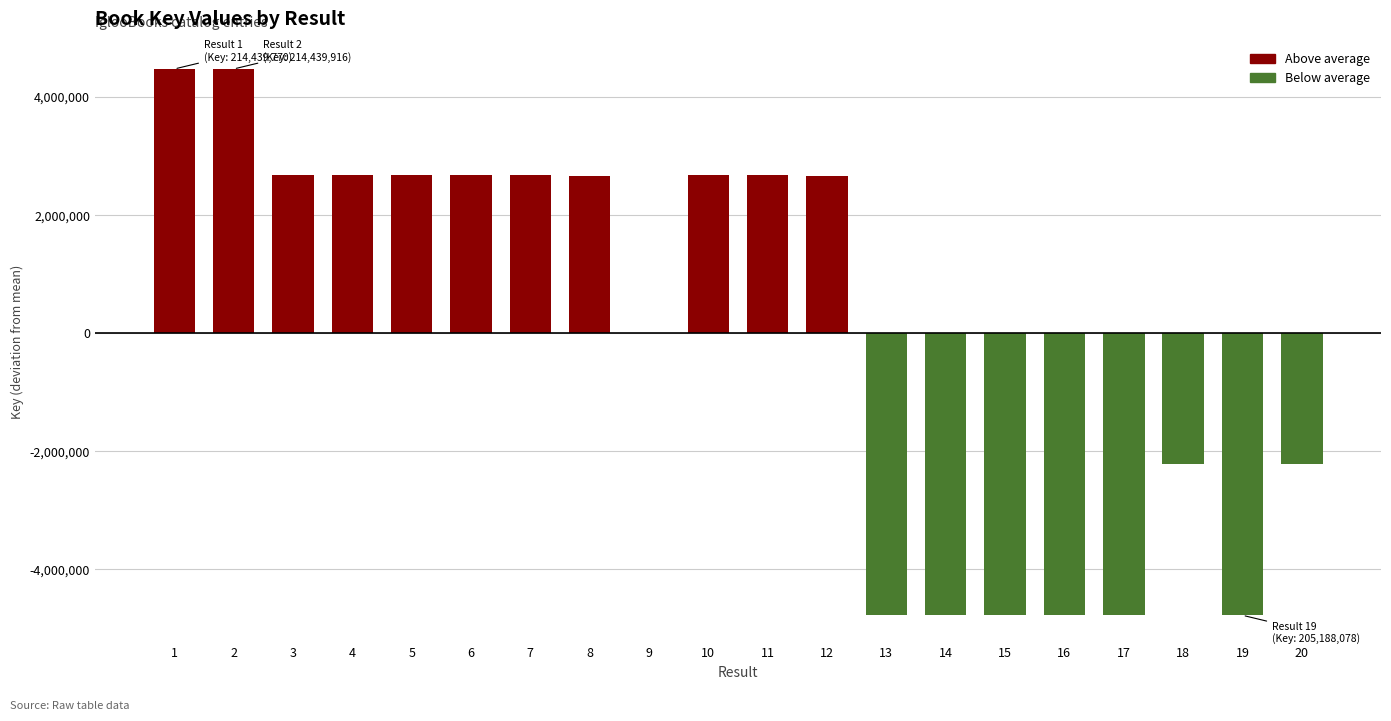

Which label corresponds to the smallest value in the chart?

19